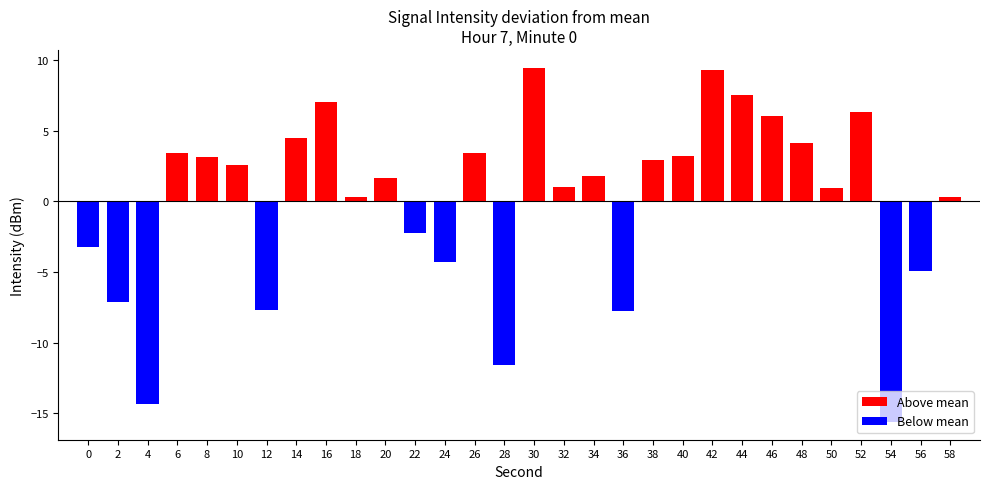

Is it true that the value at 4 is -235.7?

False